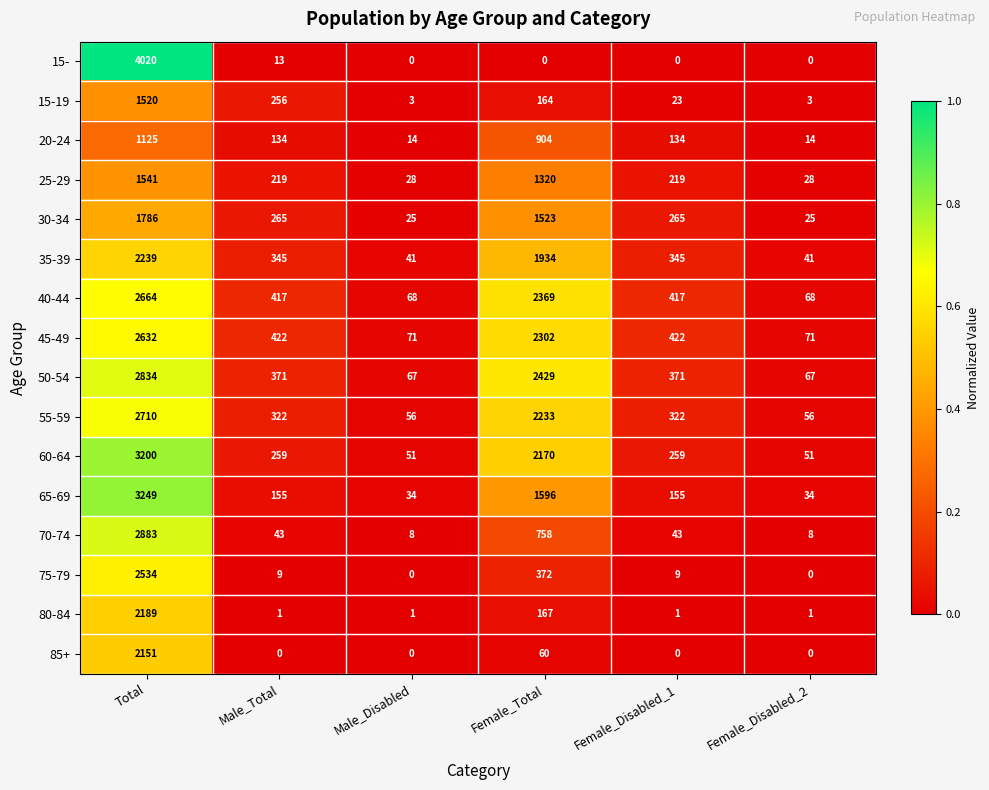

Which series changed the most between Female_Total and Female_Disabled_2?

50-54